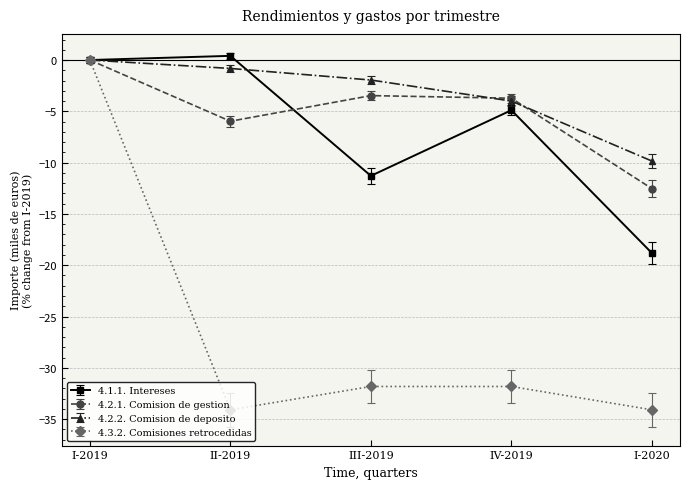

Which category has the highest value across all series?

II-2019